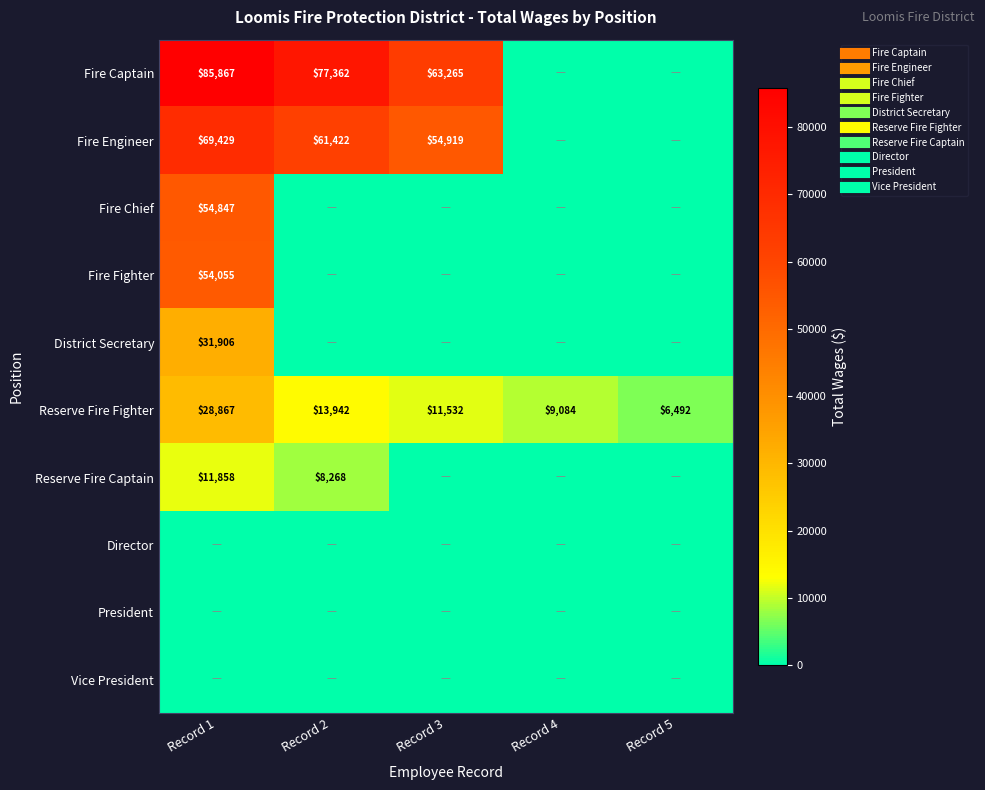

Is it true that Director equals 0 at Record 3?

True